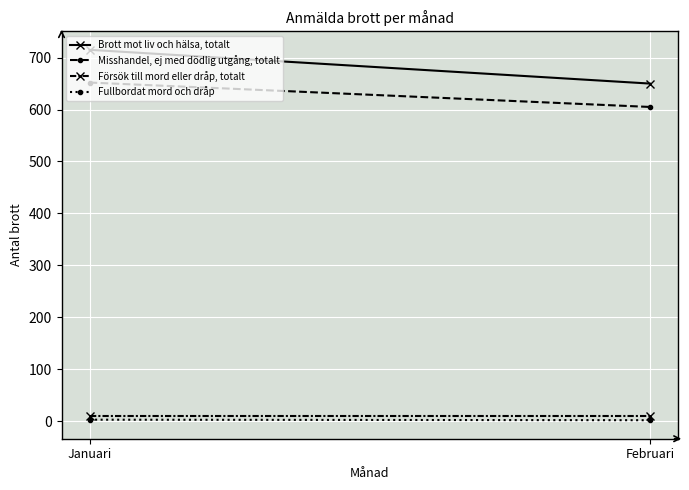

At which label is Försök till mord eller dråp, totalt closest to 11?

Januari